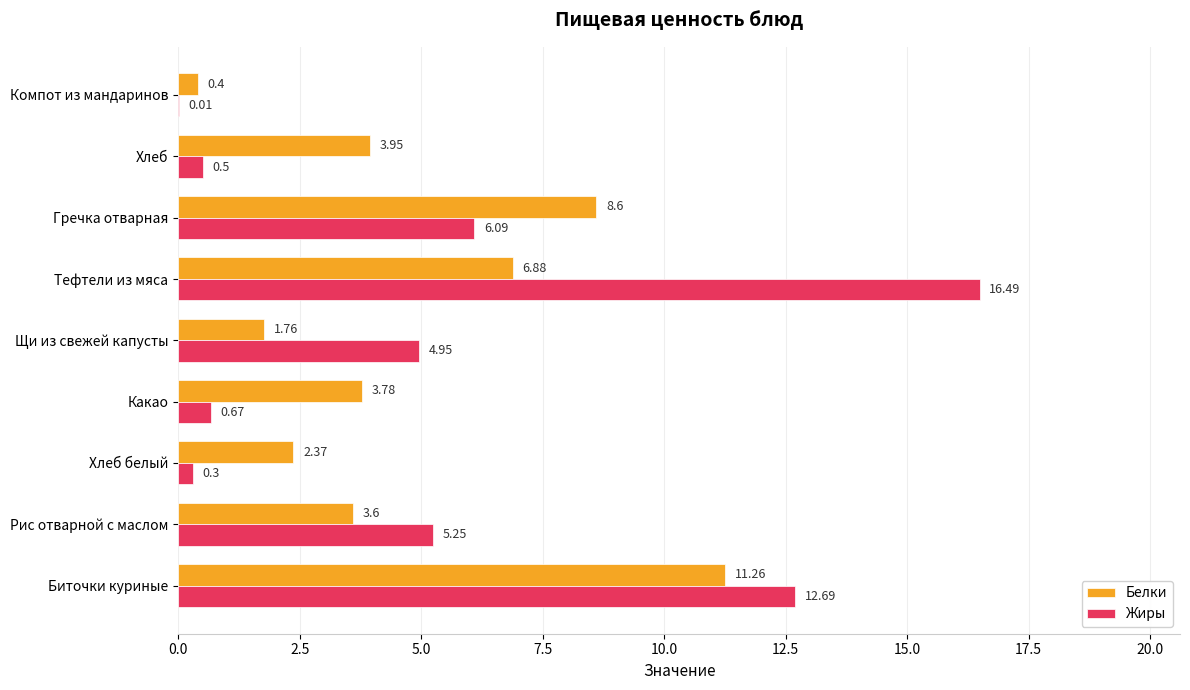

What is the sum of all Белки values?

42.6